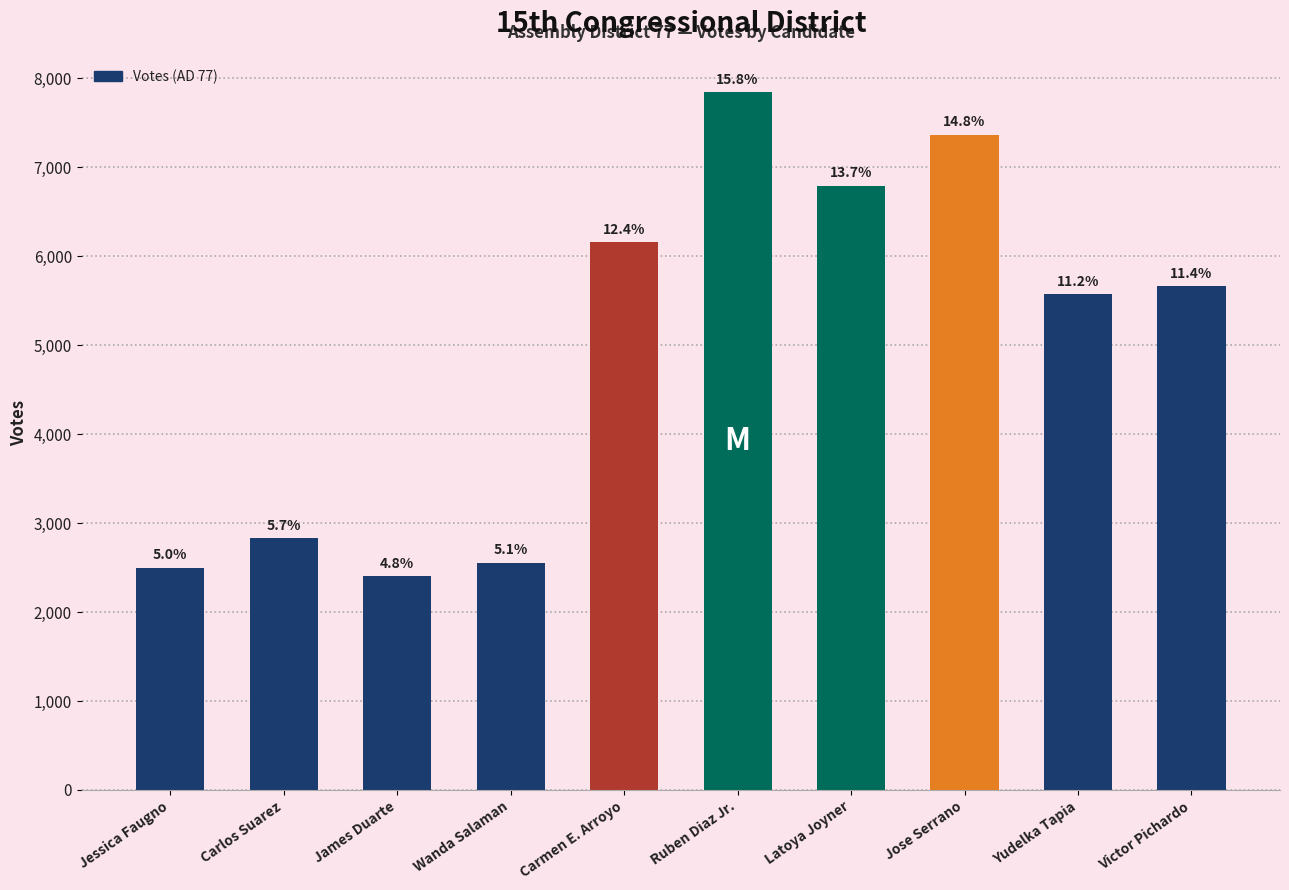

How many bars are there in total?

10